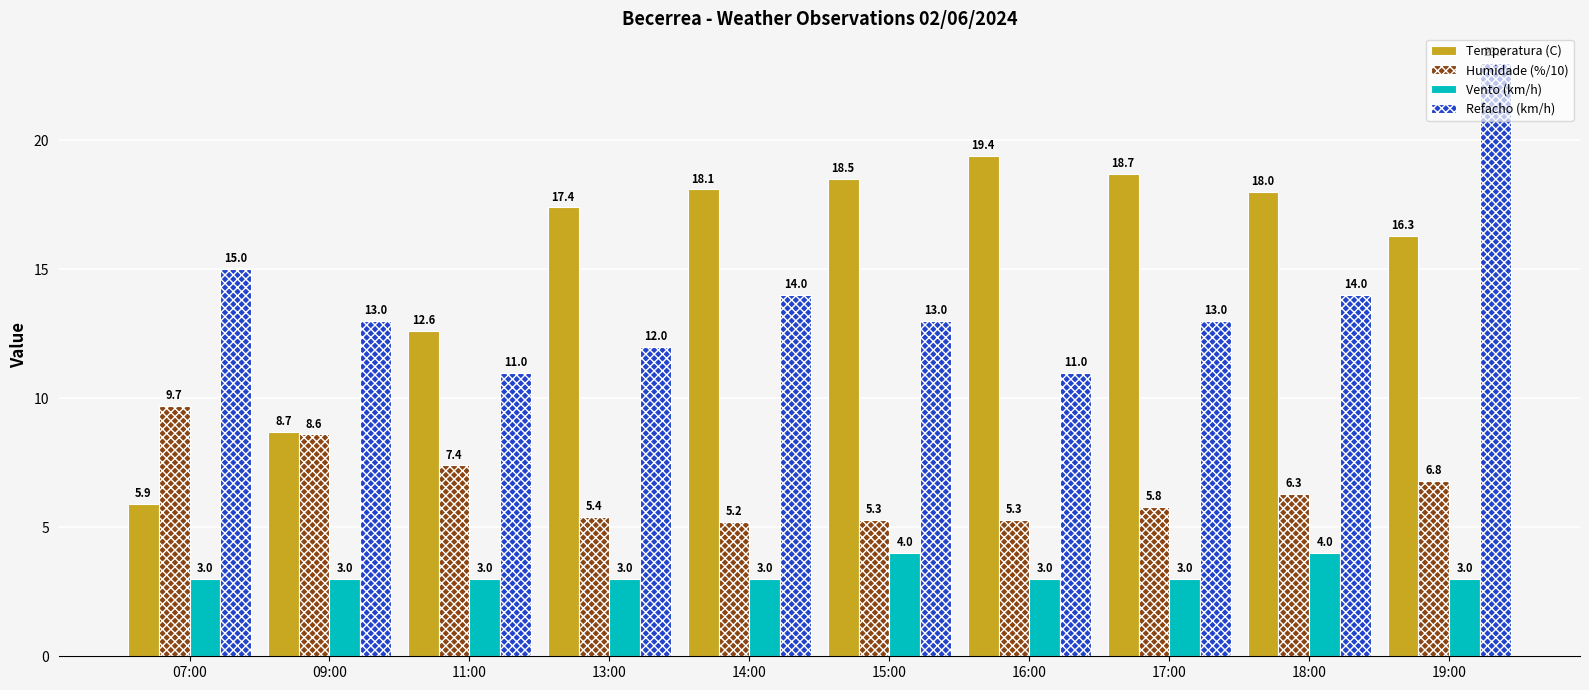

What are all the series names shown in the legend?

Temperatura (C), Humidade (%/10), Vento (km/h), Refacho (km/h)